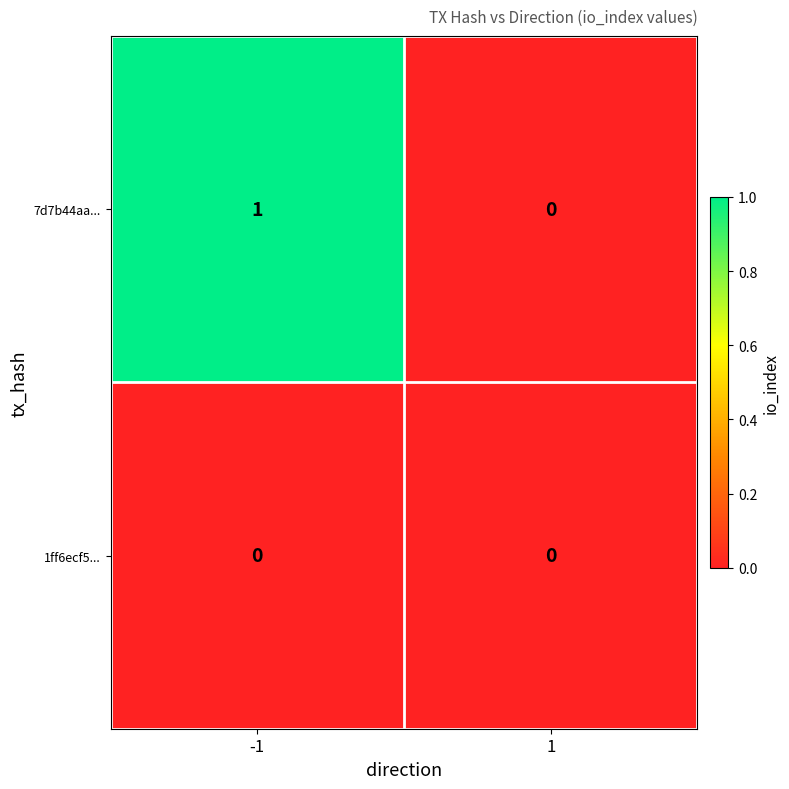

Which series has the largest total across all categories?

7d7b44aa...